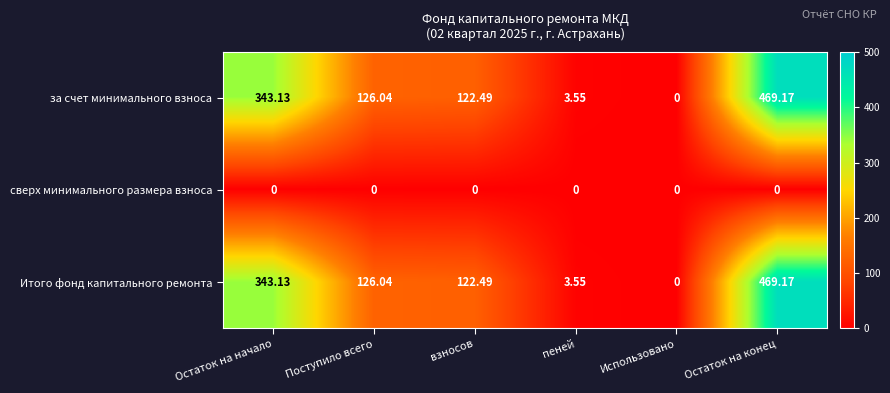

At which label does Итого фонд капитального ремонта first exceed 126?

Остаток на начало